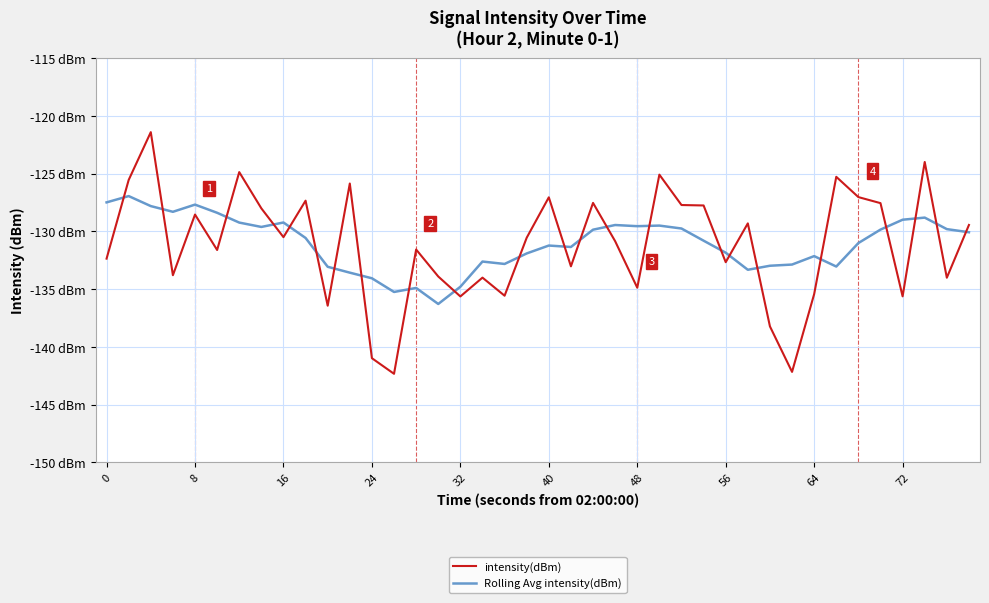

What are all the series names shown in the legend?

intensity(dBm), Rolling Avg intensity(dBm)